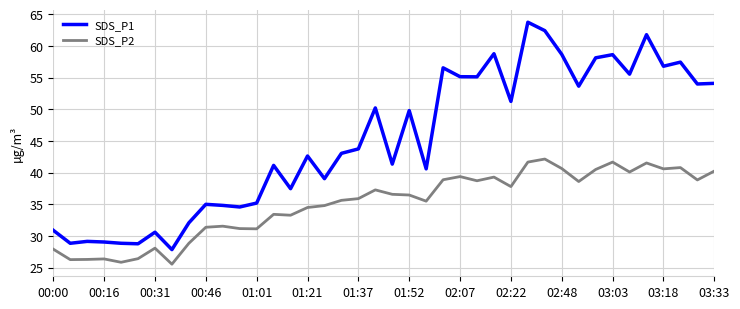

What is the minimum value for SDS_P1?

27.9